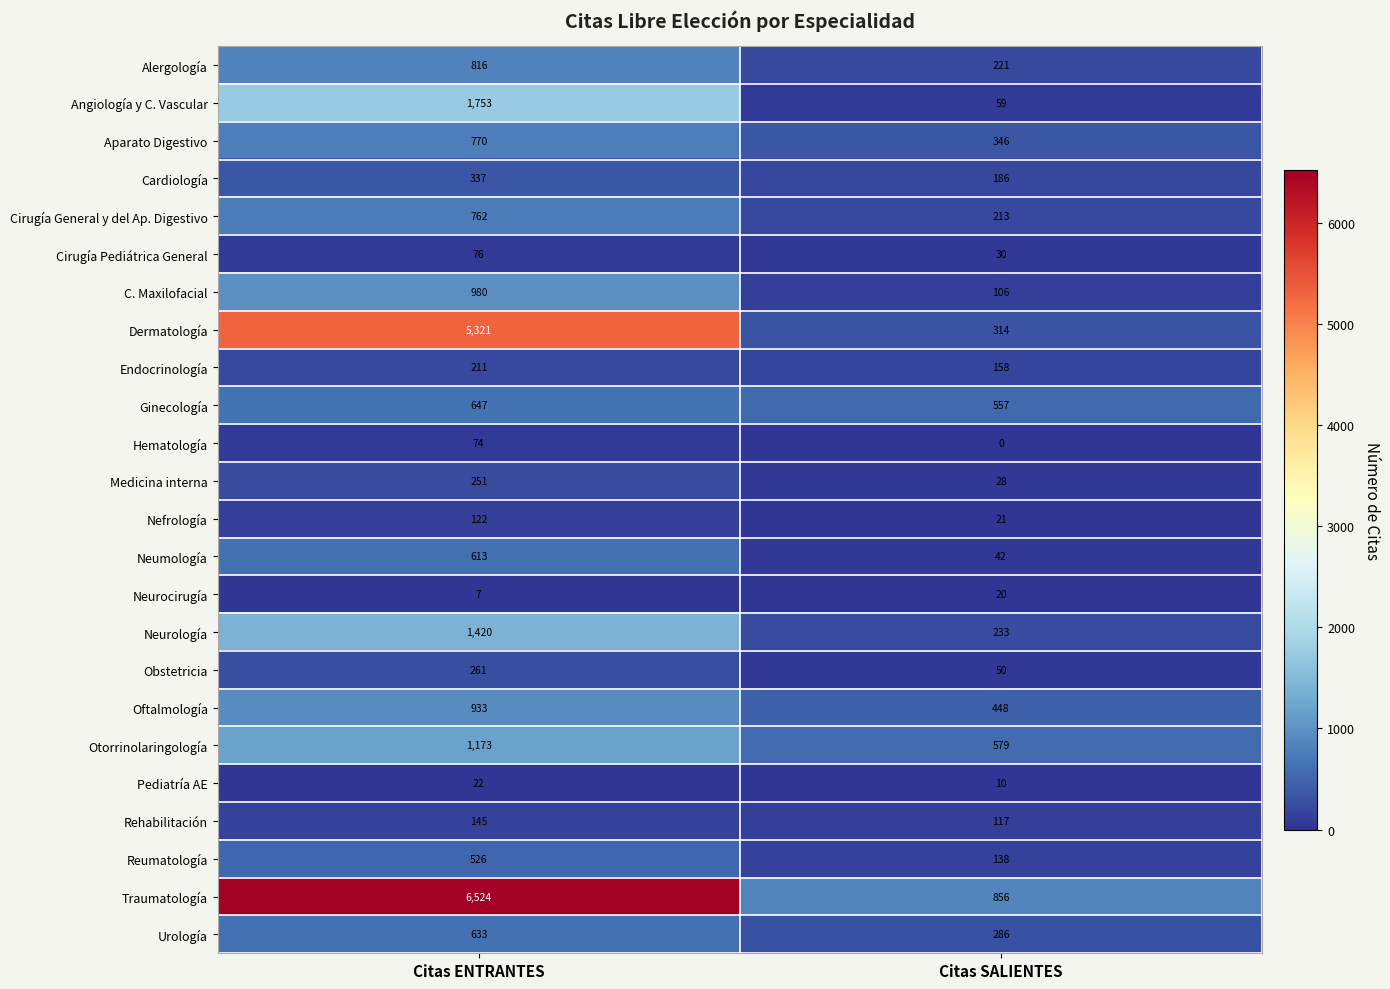

Which label corresponds to the smallest value in the chart?

Citas SALIENTES